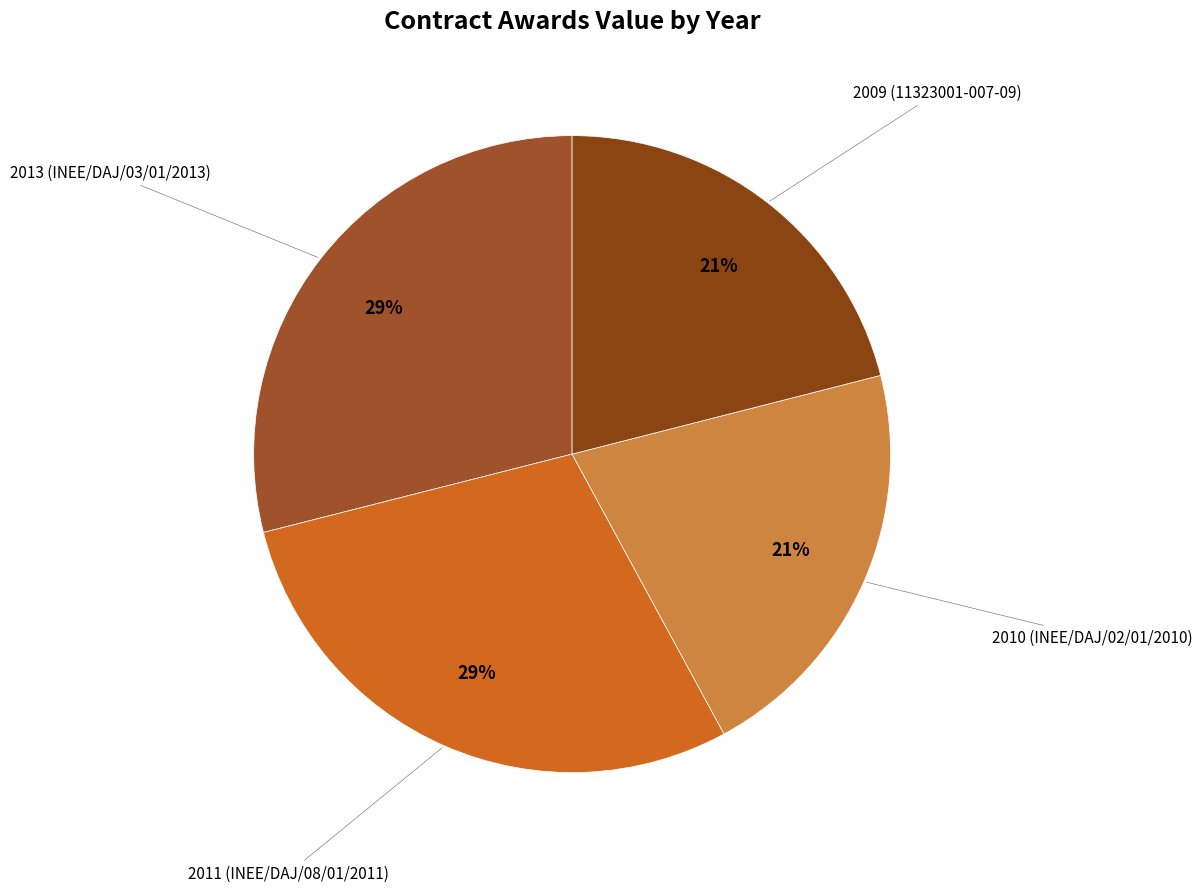

To the nearest percent, what percentage of the pie is 2010 (INEE/DAJ/02/01/2010)?

21%